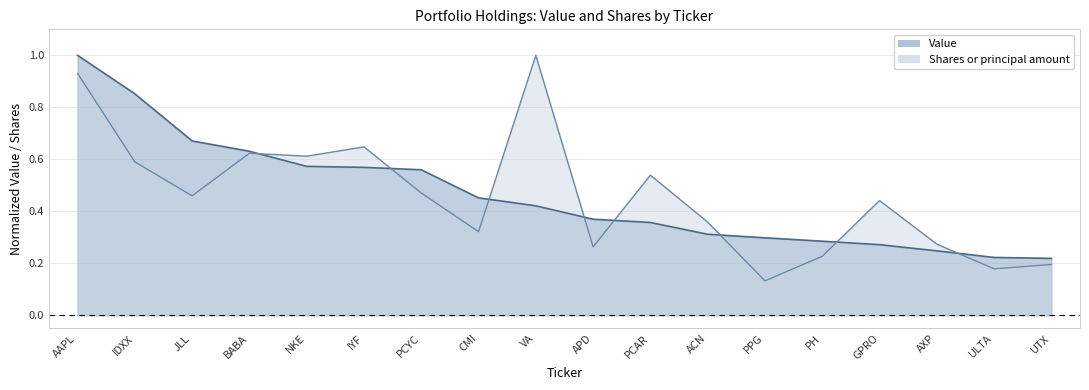

Reading right to left, what are all the values shown in this chart?

Value: UTX=0.2	ULTA=0.2	AXP=0.2	GPRO=0.3	PH=0.3	PPG=0.3	ACN=0.3	PCAR=0.4	APD=0.4	VA=0.4	CMI=0.5	PCYC=0.6	IYF=0.6	NKE=0.6	BABA=0.6	JLL=0.7	IDXX=0.9	AAPL=1.0
Shares or principal amount: UTX=0.2	ULTA=0.2	AXP=0.3	GPRO=0.4	PH=0.2	PPG=0.1	ACN=0.4	PCAR=0.5	APD=0.3	VA=1.0	CMI=0.3	PCYC=0.5	IYF=0.6	NKE=0.6	BABA=0.6	JLL=0.5	IDXX=0.6	AAPL=0.9